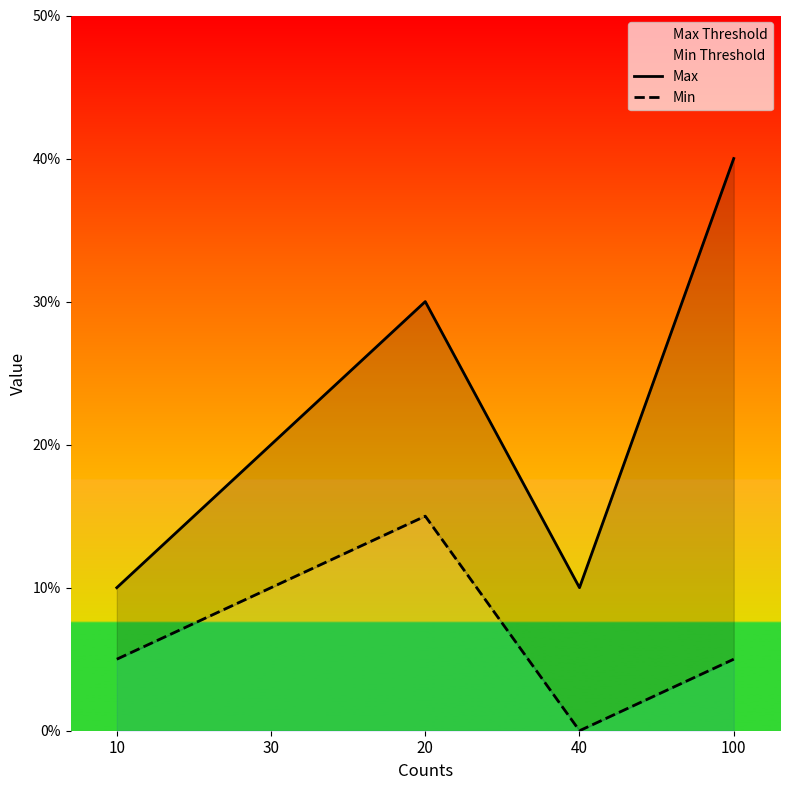

Is it true that Max equals 24 at 100?

False